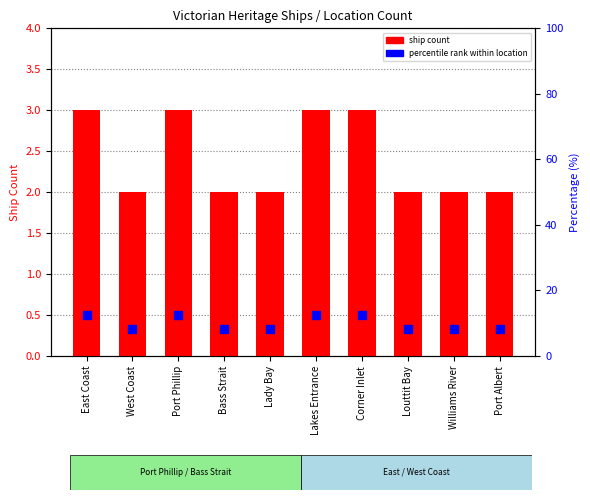

At which category is the sum across all series the highest?

East Coast